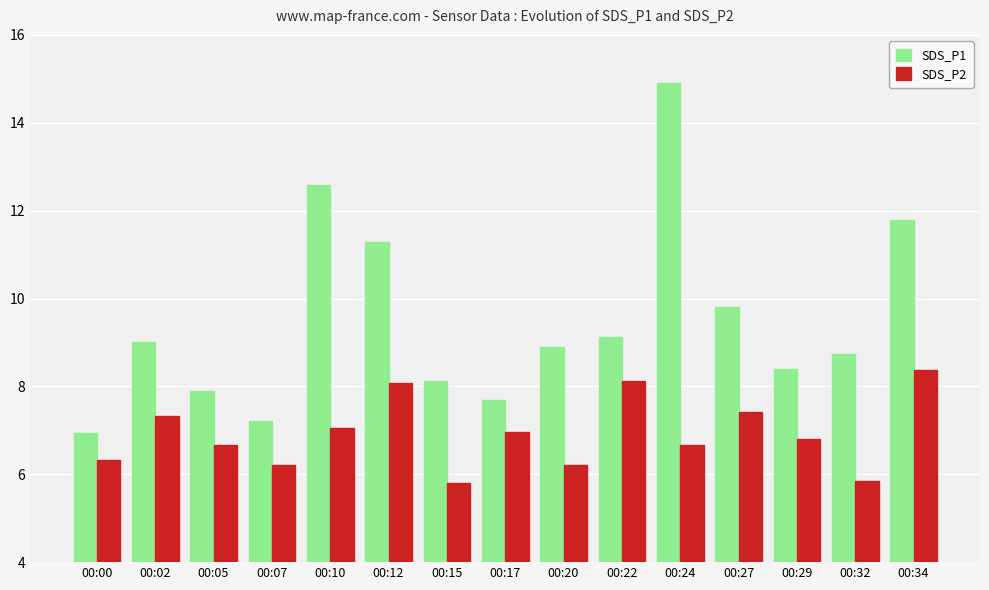

What are all the series names shown in the legend?

SDS_P1, SDS_P2